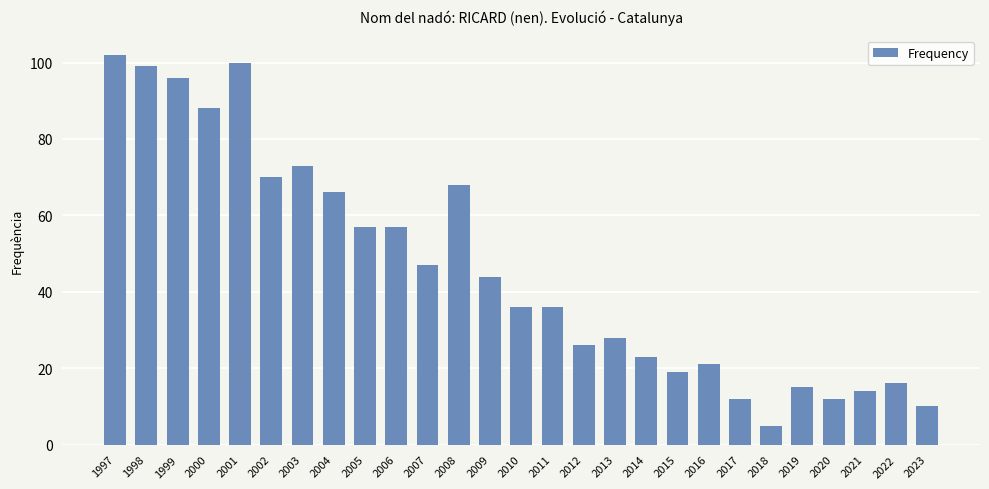

What is the difference between the values at 2011 and 2013?

8